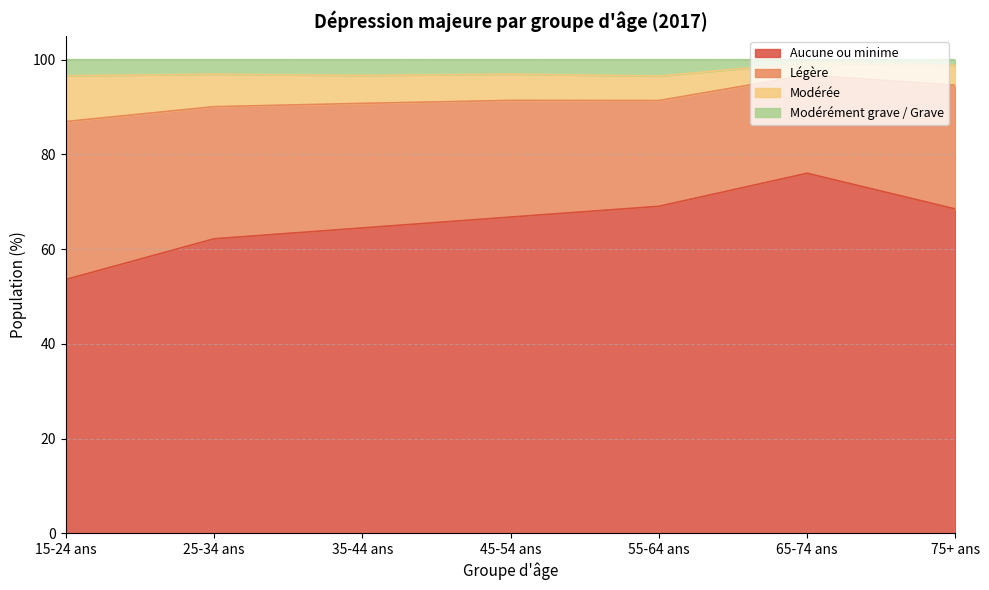

What is the difference between the Modérément grave / Grave values at 35-44 ans and 15-24 ans?

0.1